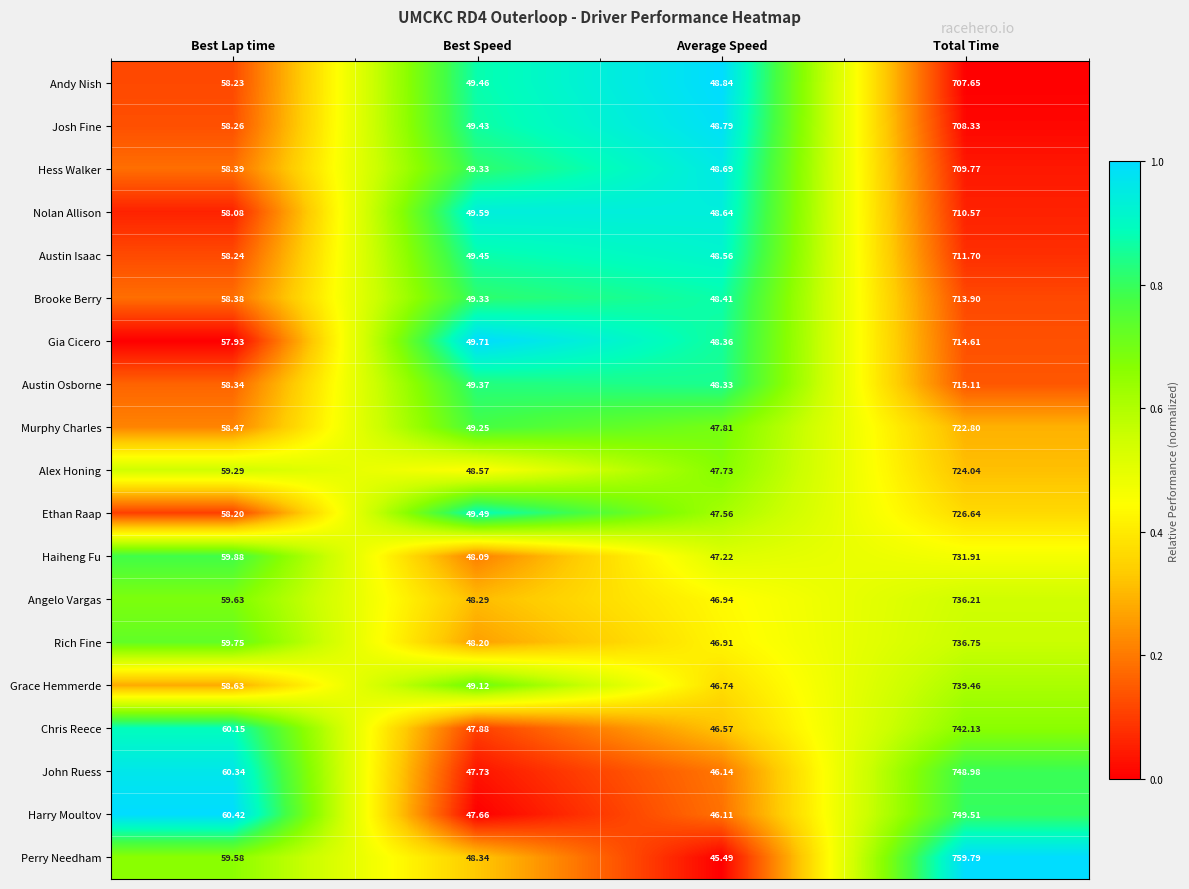

How many series are shown in this chart?

19